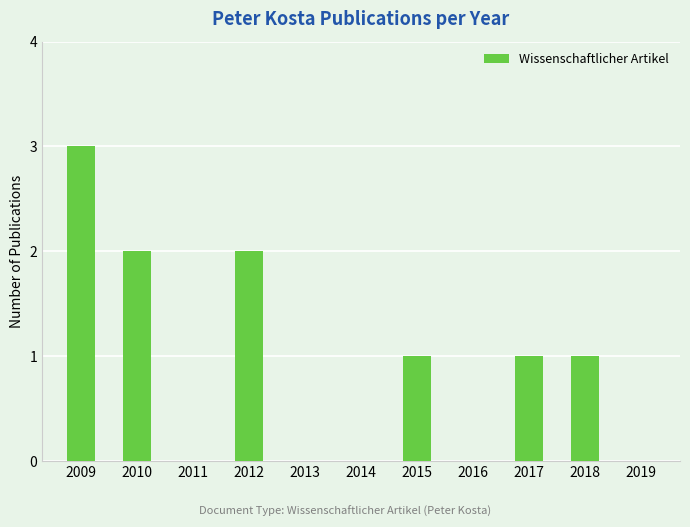

The chart shows a value of -1 at 2019. True or false?

False